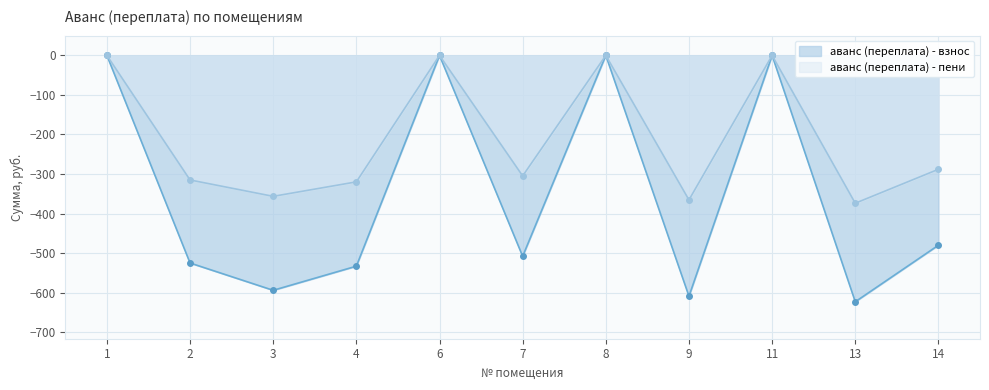

Which series has the widest spread of values?

аванс (переплата) - взнос